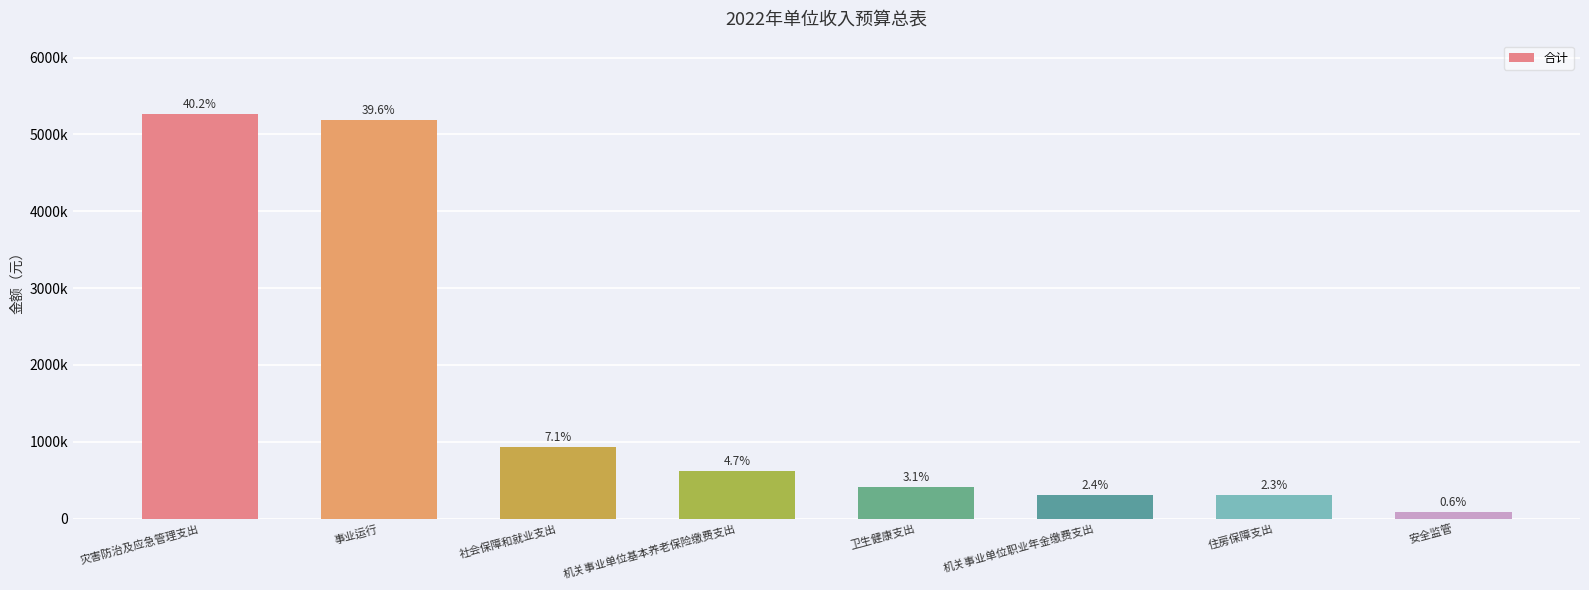

Reading right to left, list all the values displayed in this chart.

85000	301000	309000	405600	618000	927000	5185700	5270700